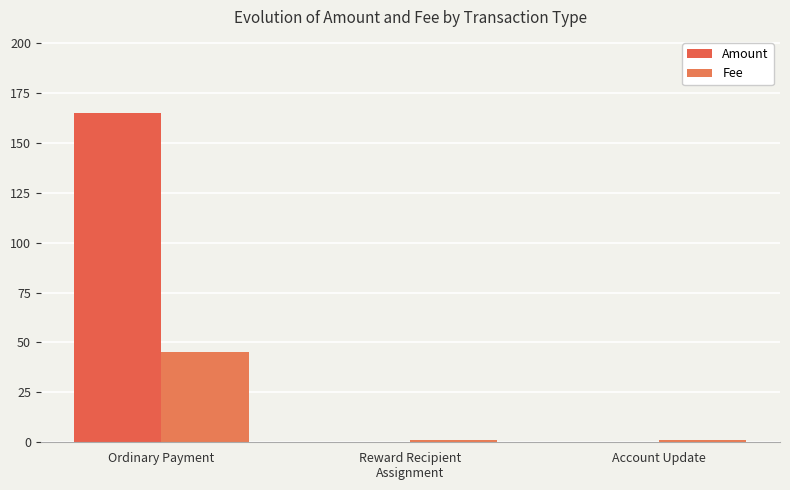

Between Ordinary Payment and Reward Recipient
Assignment, which series saw the biggest shift?

Amount